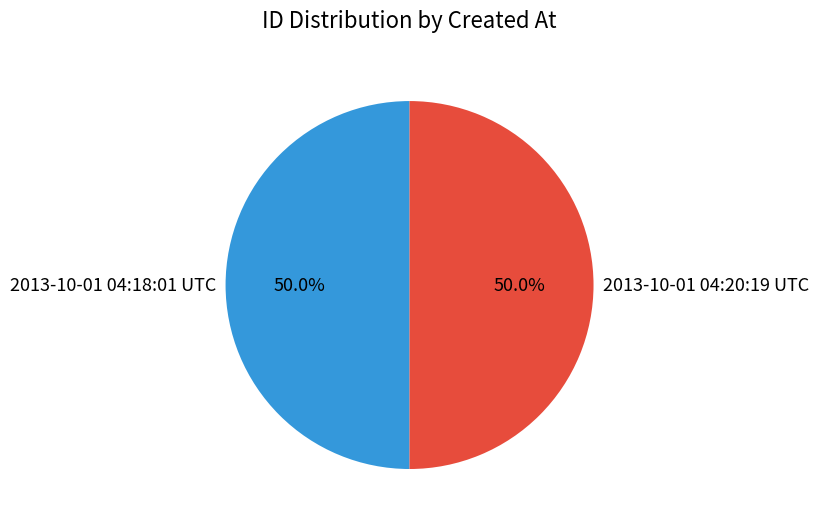

Combined, do 2013-10-01 04:18:01 UTC and 2013-10-01 04:20:19 UTC account for over 50%?

Yes